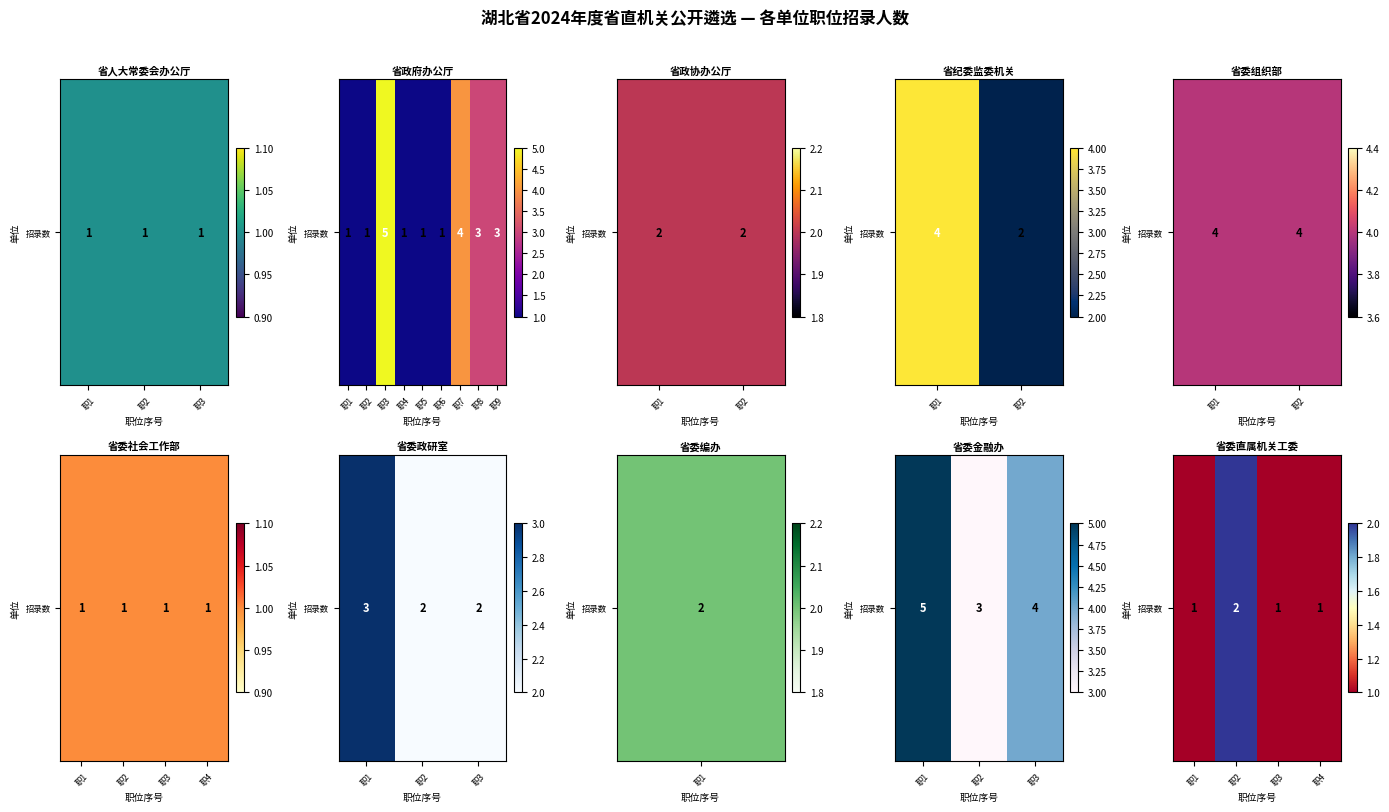

Which has a higher value, 职4 or 职3?

职4